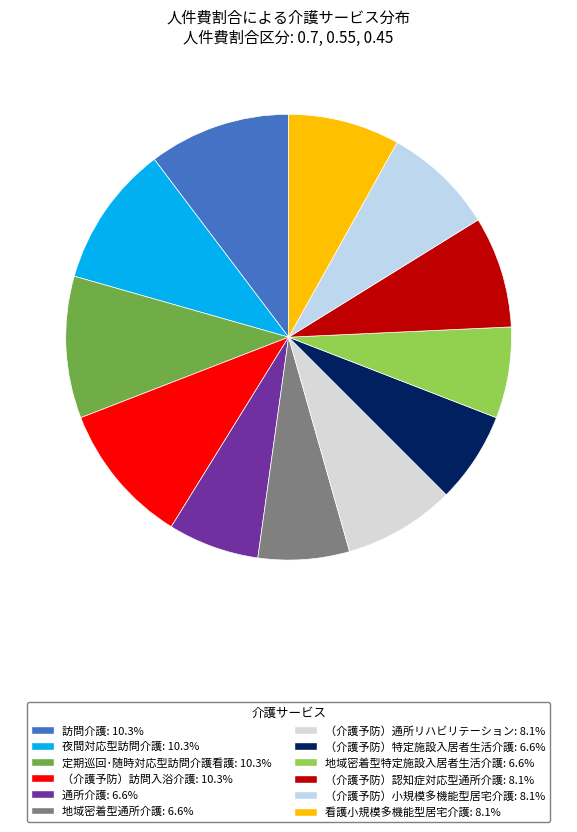

Rank the categories by value from lowest to highest.

通所介護, 地域密着型通所介護, （介護予防）特定施設入居者生活介護, 地域密着型特定施設入居者生活介護, （介護予防）通所リハビリテーション, （介護予防）認知症対応型通所介護, （介護予防）小規模多機能型居宅介護, 看護小規模多機能型居宅介護, 訪問介護, 夜間対応型訪問介護, 定期巡回･随時対応型訪問介護看護, （介護予防）訪問入浴介護